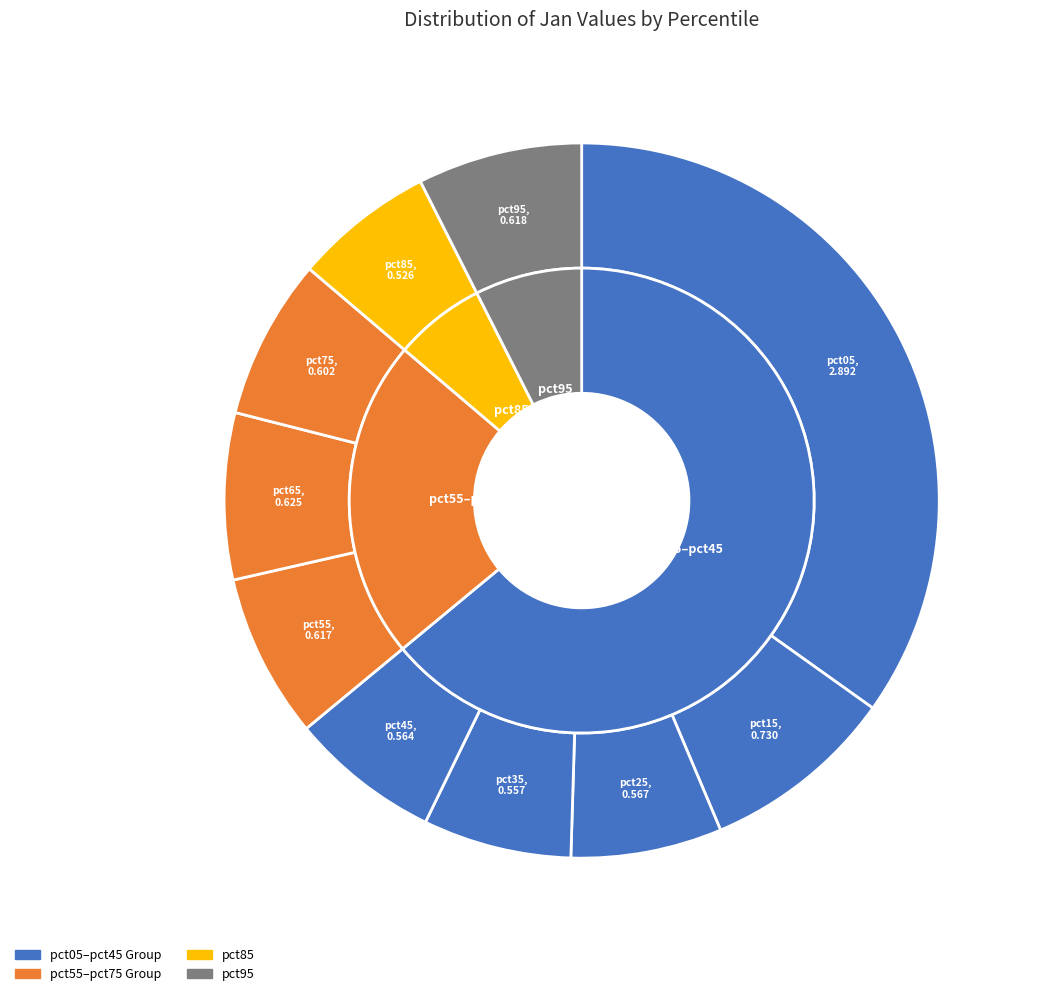

Is pct55 the majority of the pie?

No